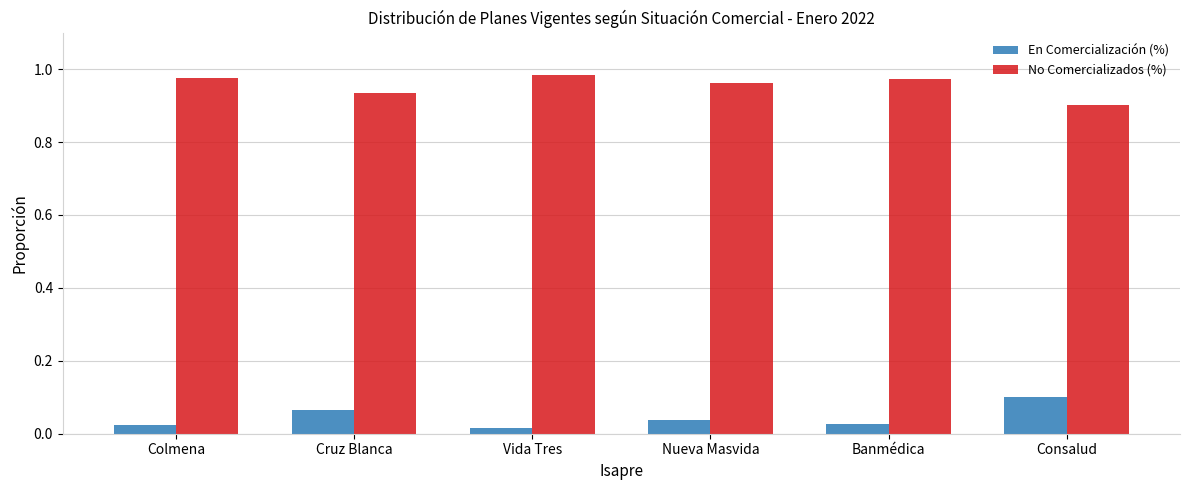

What is the sum of all No Comercializados (%) values?

5.7